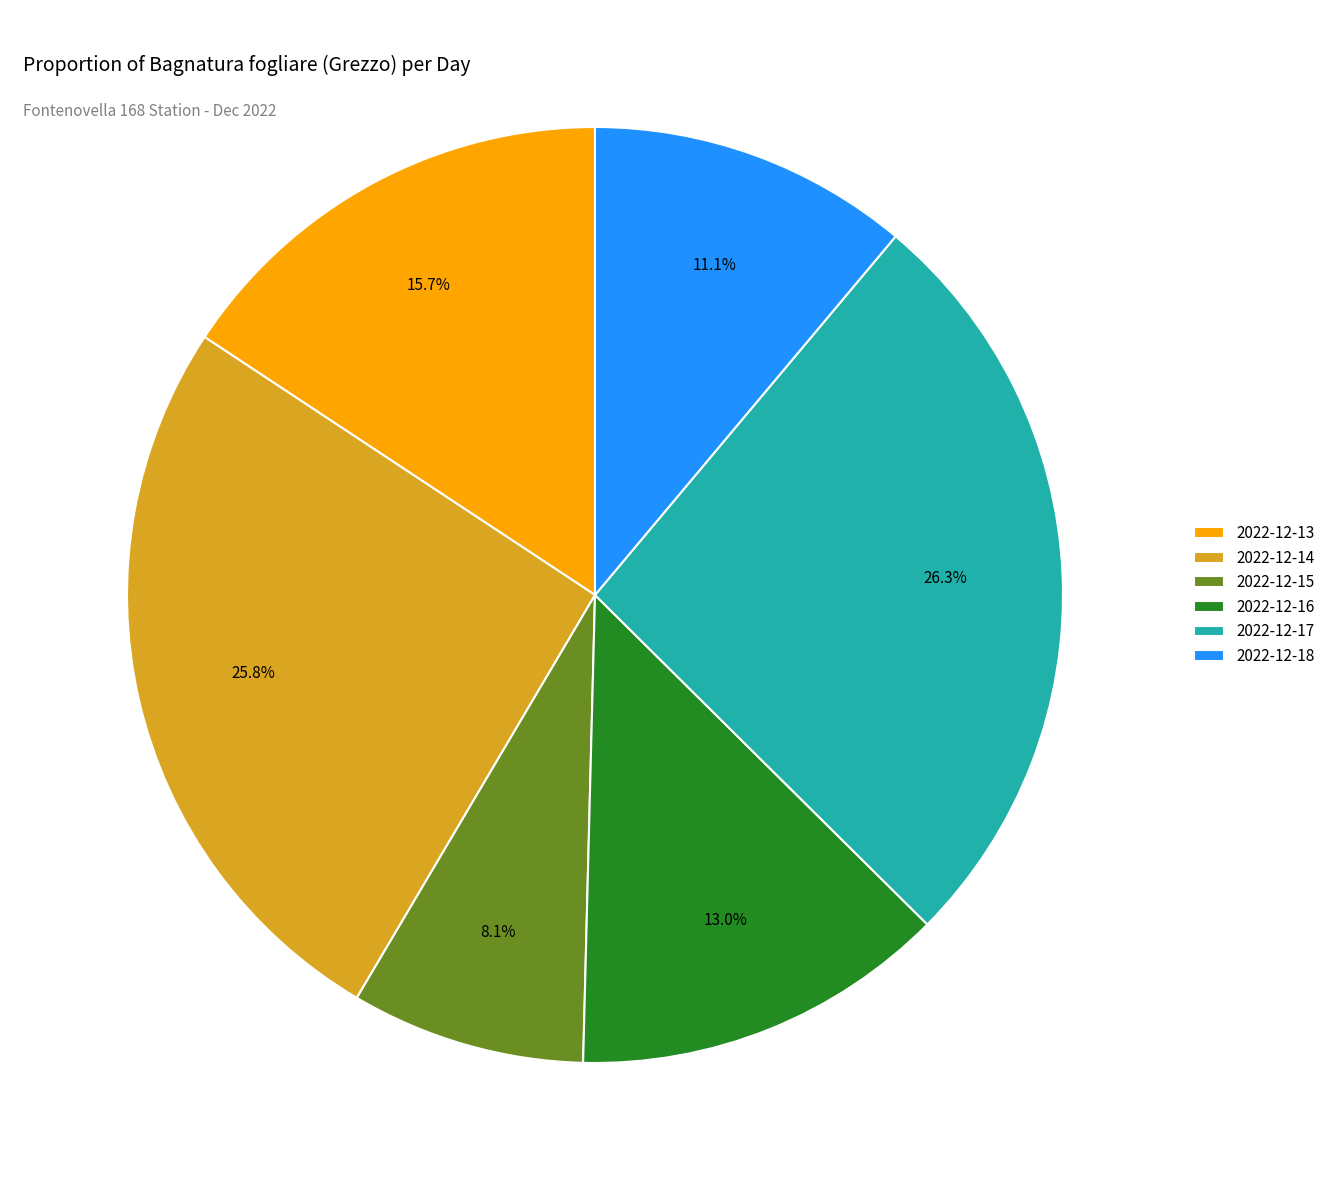

Is there a majority slice in this chart?

No